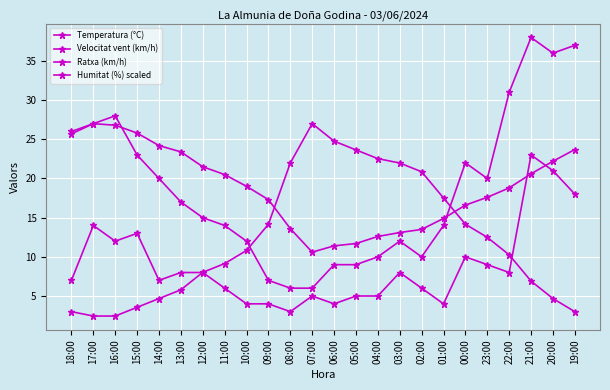

Which has a higher value, 21:00 or 16:00?

16:00